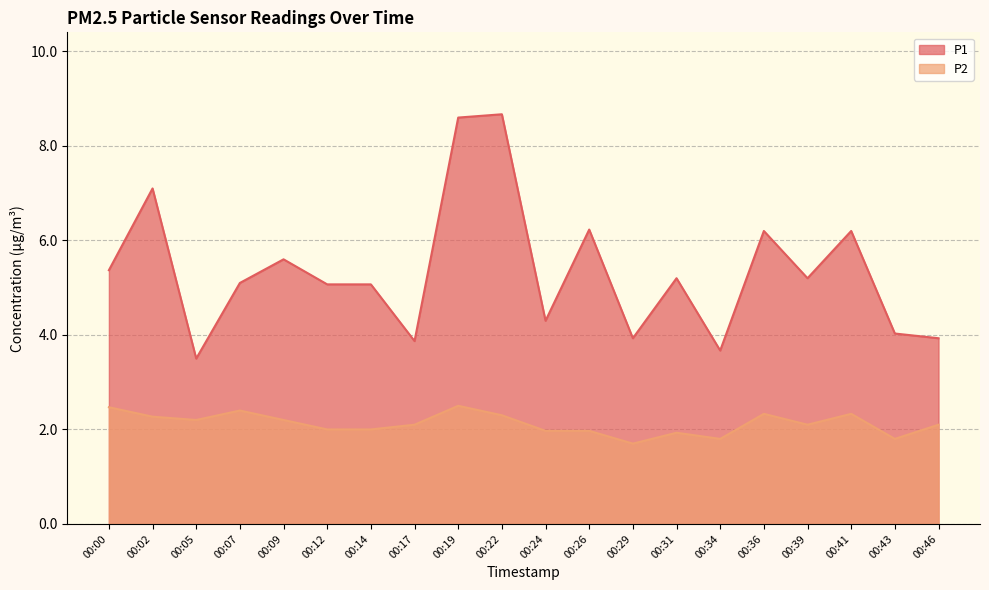

True or false: P1 has a value of 5.1 at 00:07.

True